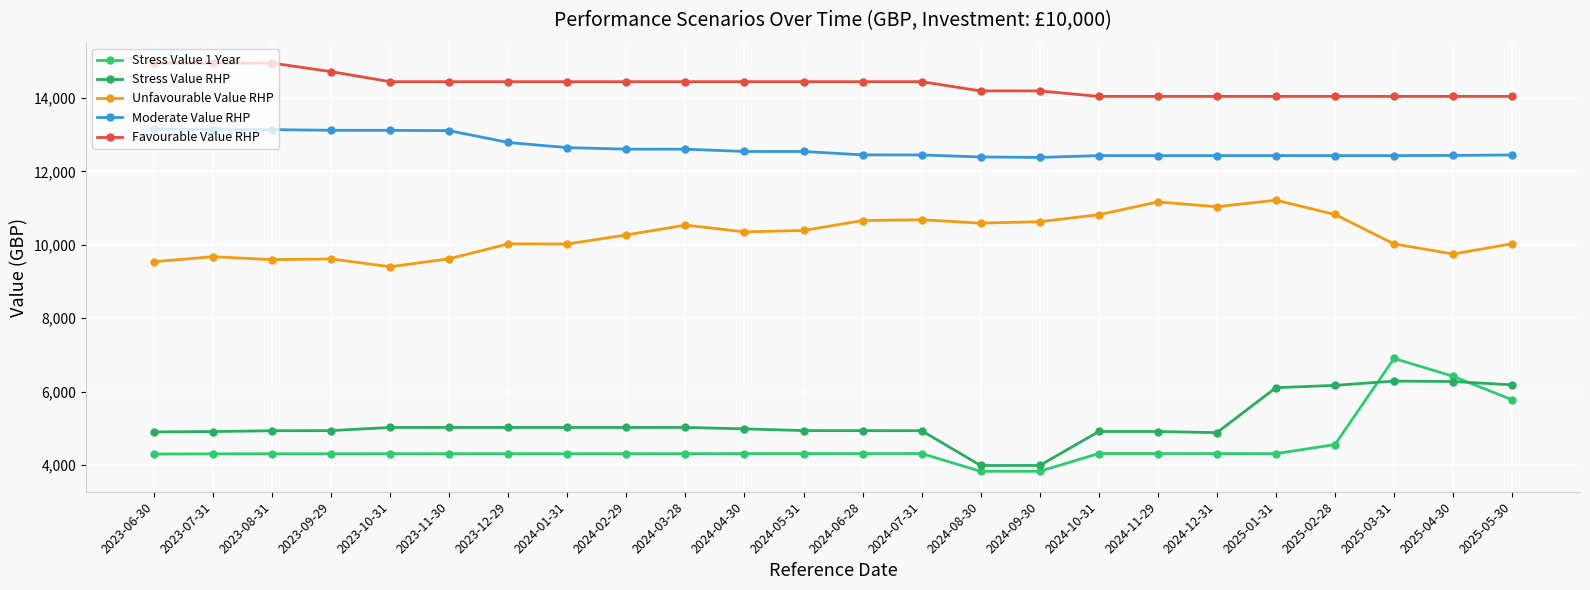

What is the difference between the second highest and second lowest values in the Moderate Value RHP series?

745.1